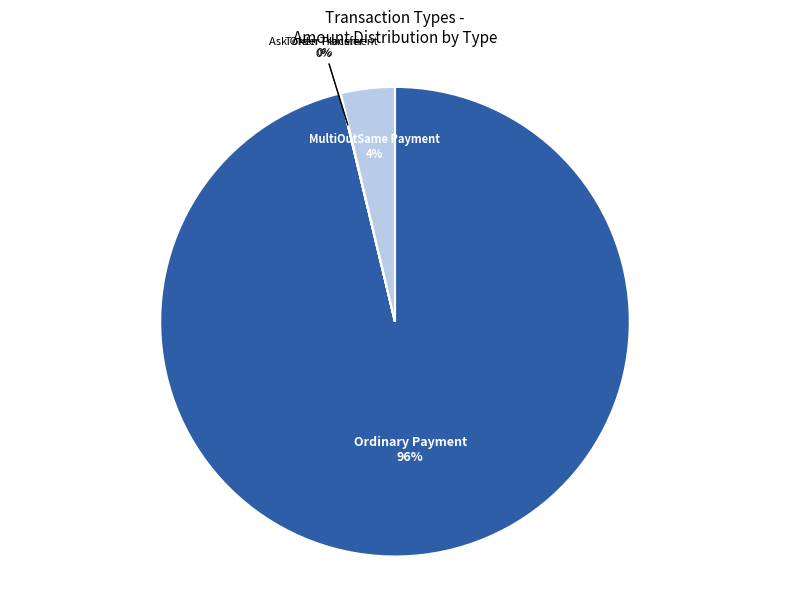

Between Ordinary Payment and MultiOutSame Payment, which is larger?

Ordinary Payment